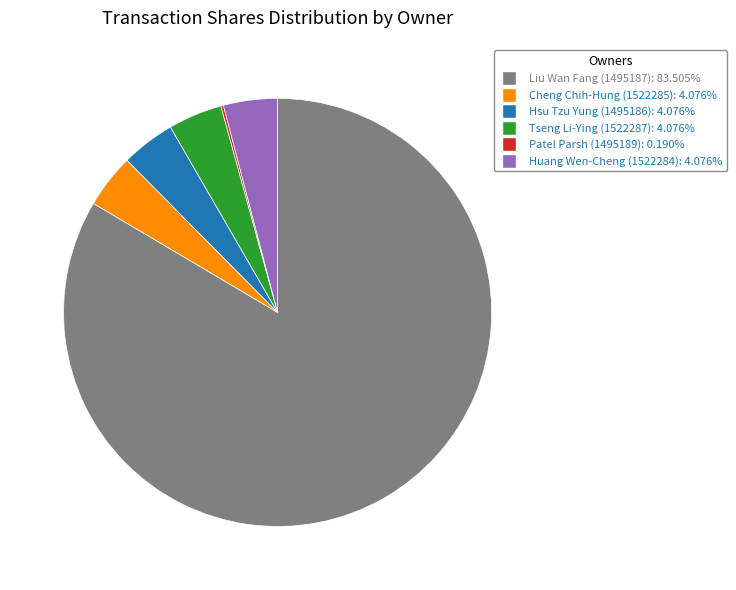

Which category has the biggest portion of the pie?

Liu Wan Fang (1495187)